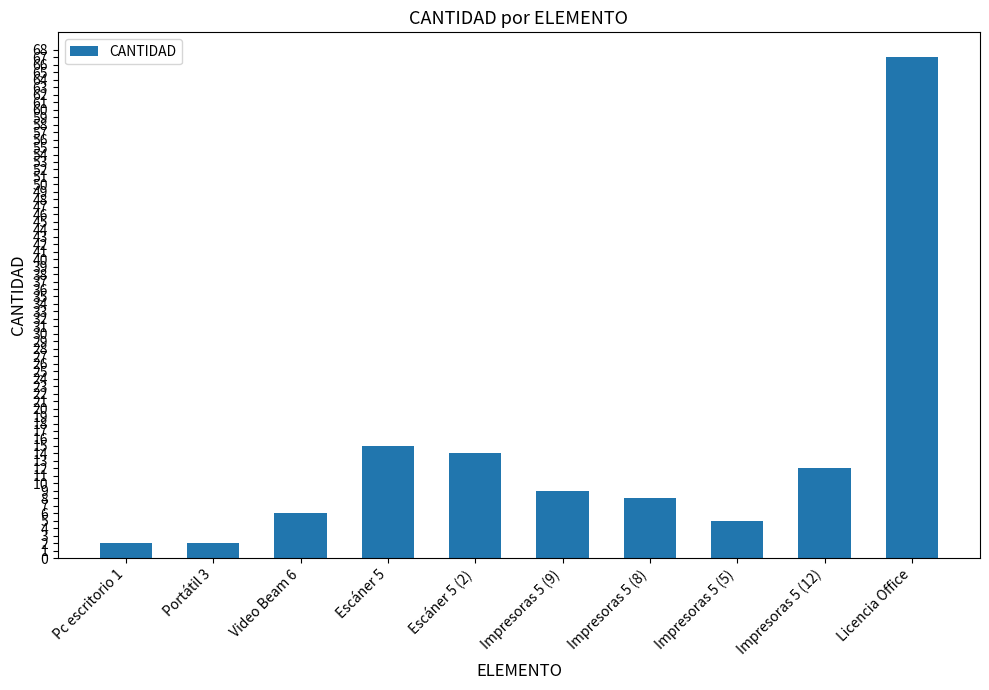

What is the difference between the values at Portátil 3 and Escáner 5?

13